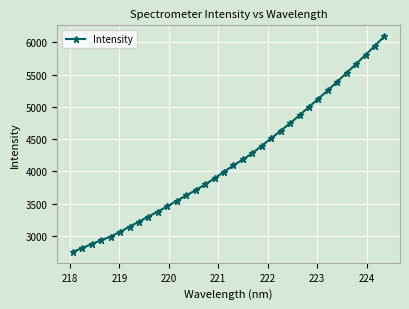

True or false: the data has more than 2 interior local peaks.

False